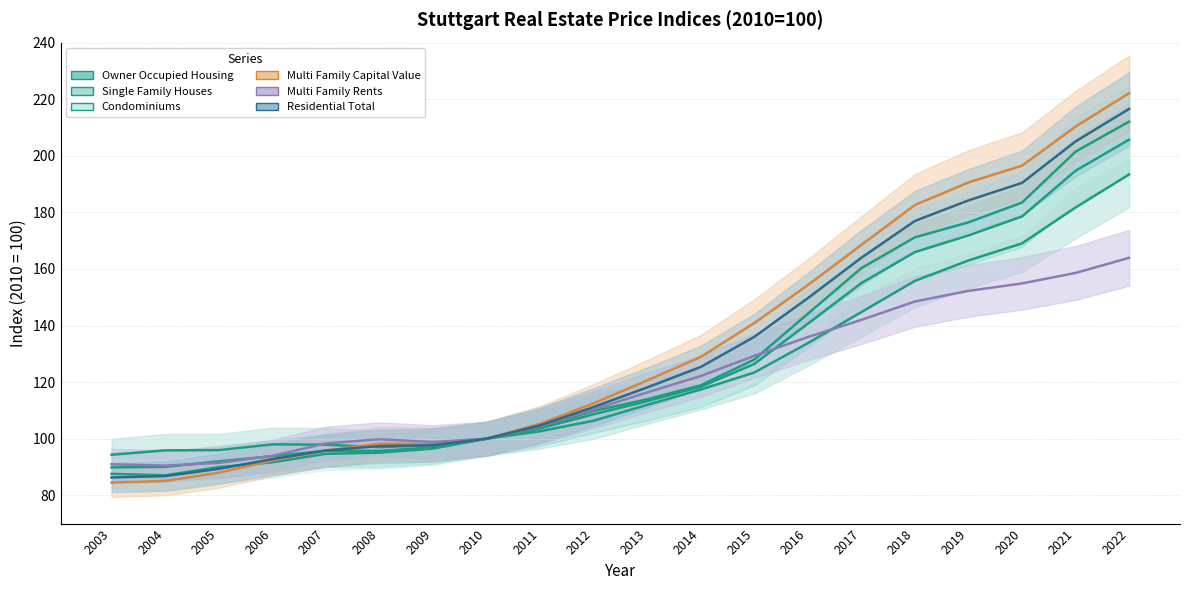

After their last crossing, which series has the higher values: Multi Family Capital Value or Owner Occupied Housing?

Multi Family Capital Value